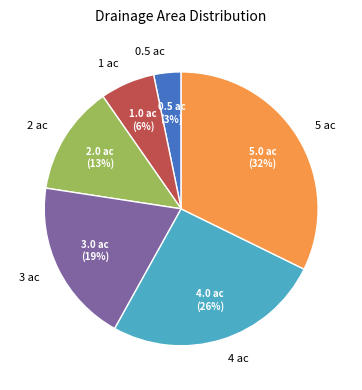

What percentage is the 5 ac slice, to the nearest percent?

32%